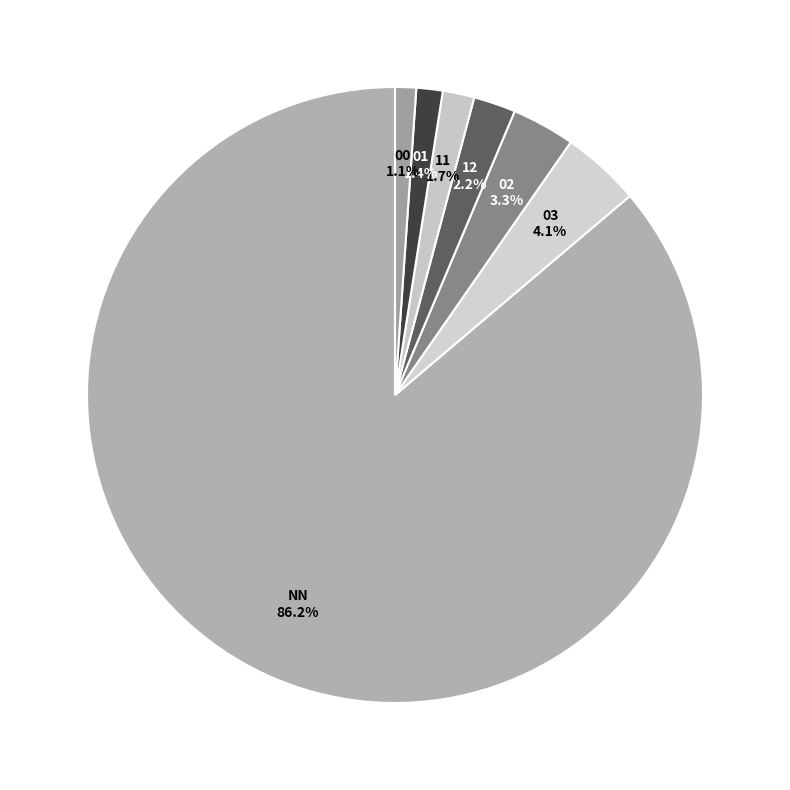

What percentage is the NN slice, to the nearest percent?

86%